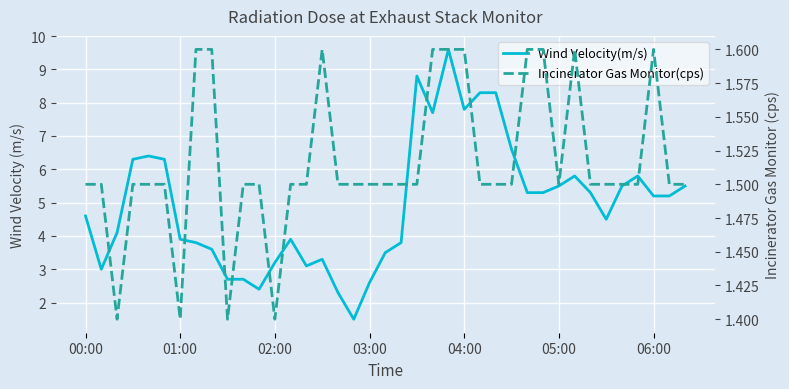

True or false: Wind Velocity(m/s) has more than 0 points higher than both neighbors.

True